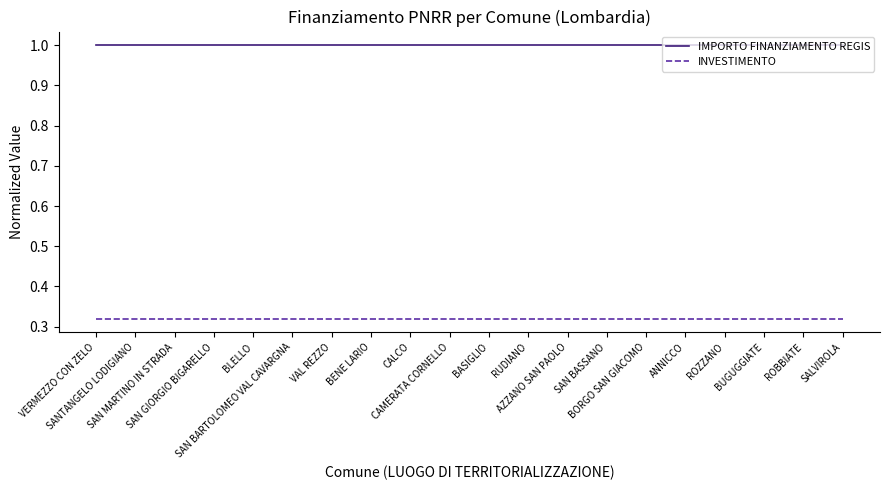

List the series in order of their overall mean, lowest first.

INVESTIMENTO, IMPORTO FINANZIAMENTO REGIS